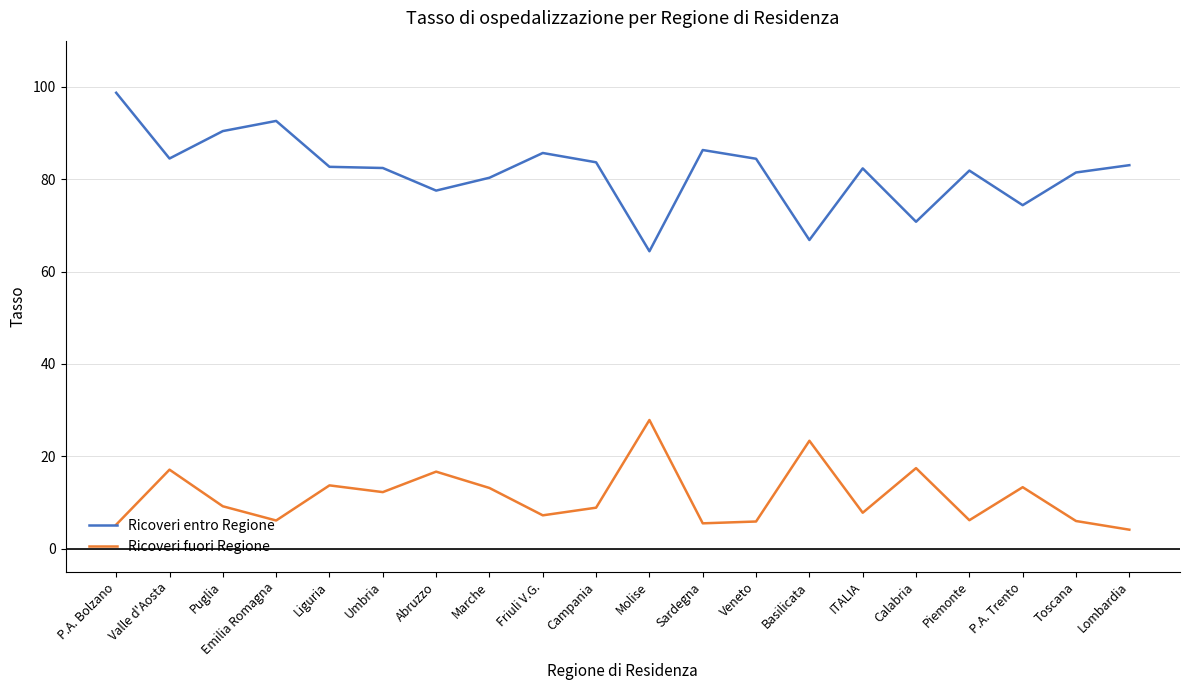

How many lines are shown in the chart?

2